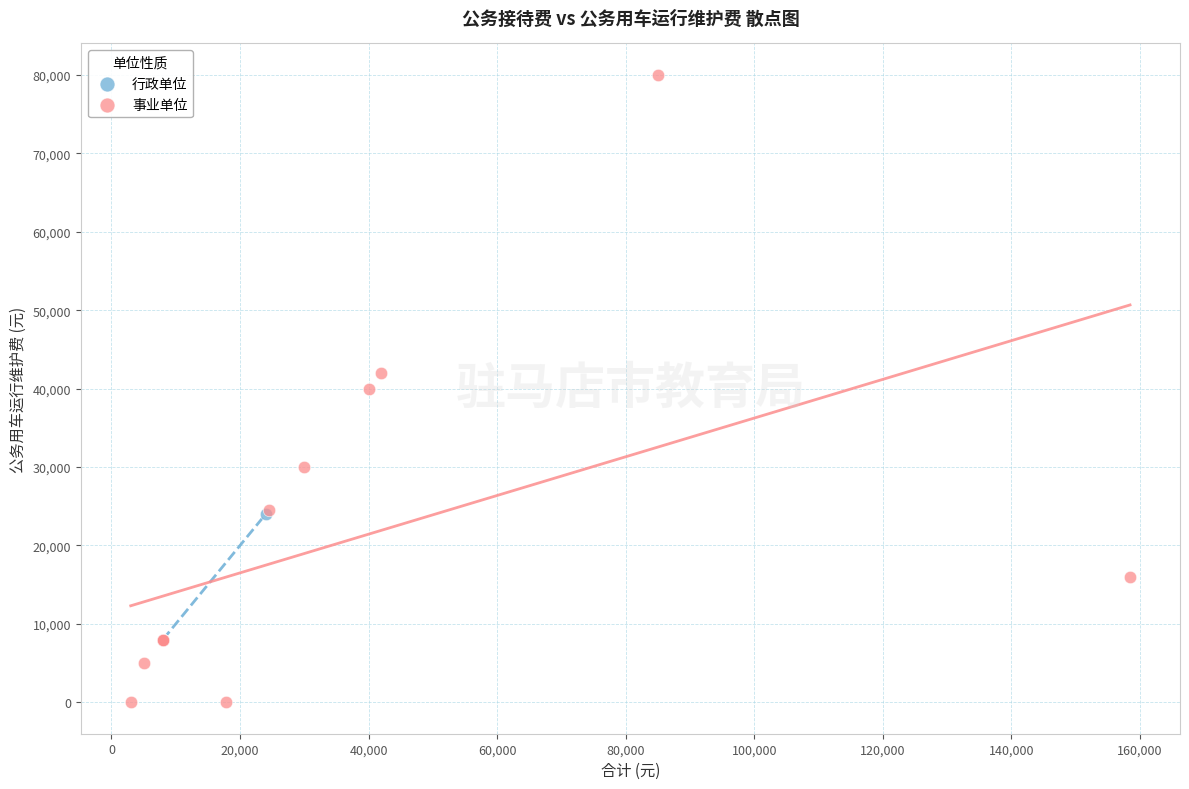

What are all the series names shown in the legend?

行政单位, 事业单位